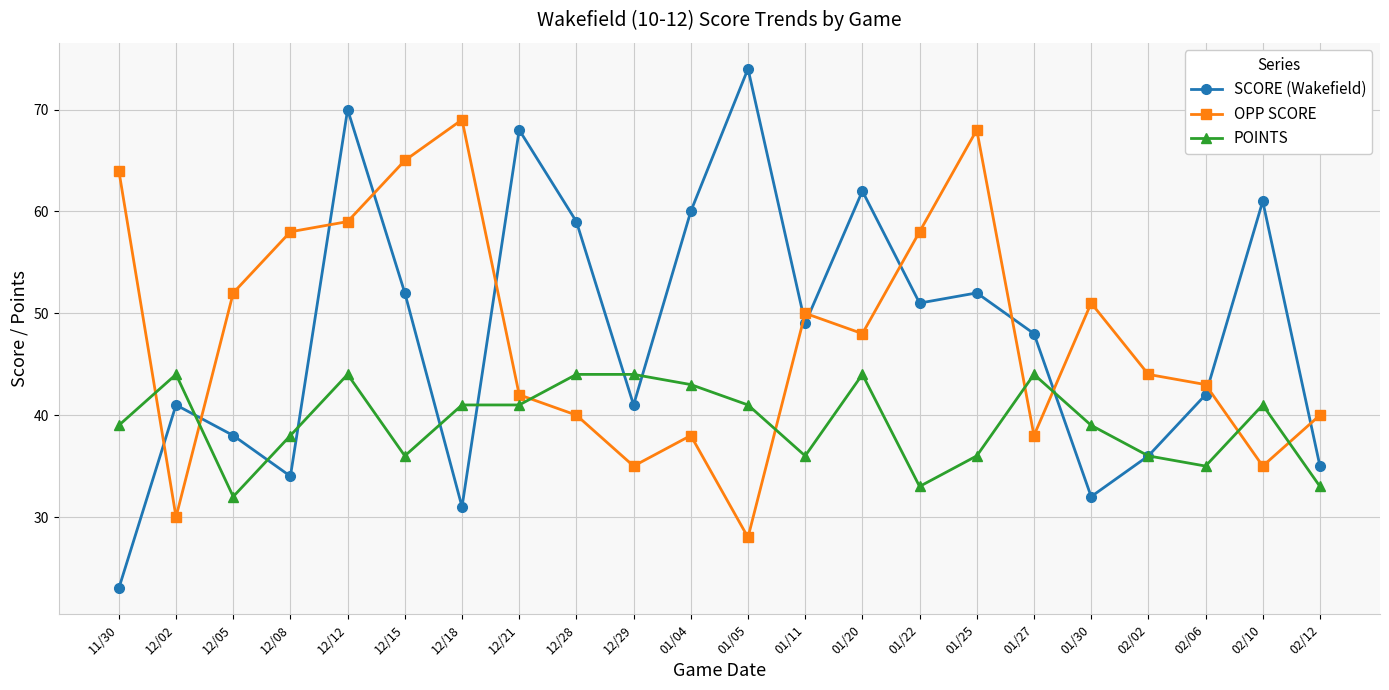

Reading left to right, list all the values displayed in this chart.

SCORE (Wakefield): 23	41	38	34	70	52	31	68	59	41	60	74	49	62	51	52	48	32	36	42	61	35
OPP SCORE: 64	30	52	58	59	65	69	42	40	35	38	28	50	48	58	68	38	51	44	43	35	40
POINTS: 39	44	32	38	44	36	41	41	44	44	43	41	36	44	33	36	44	39	36	35	41	33